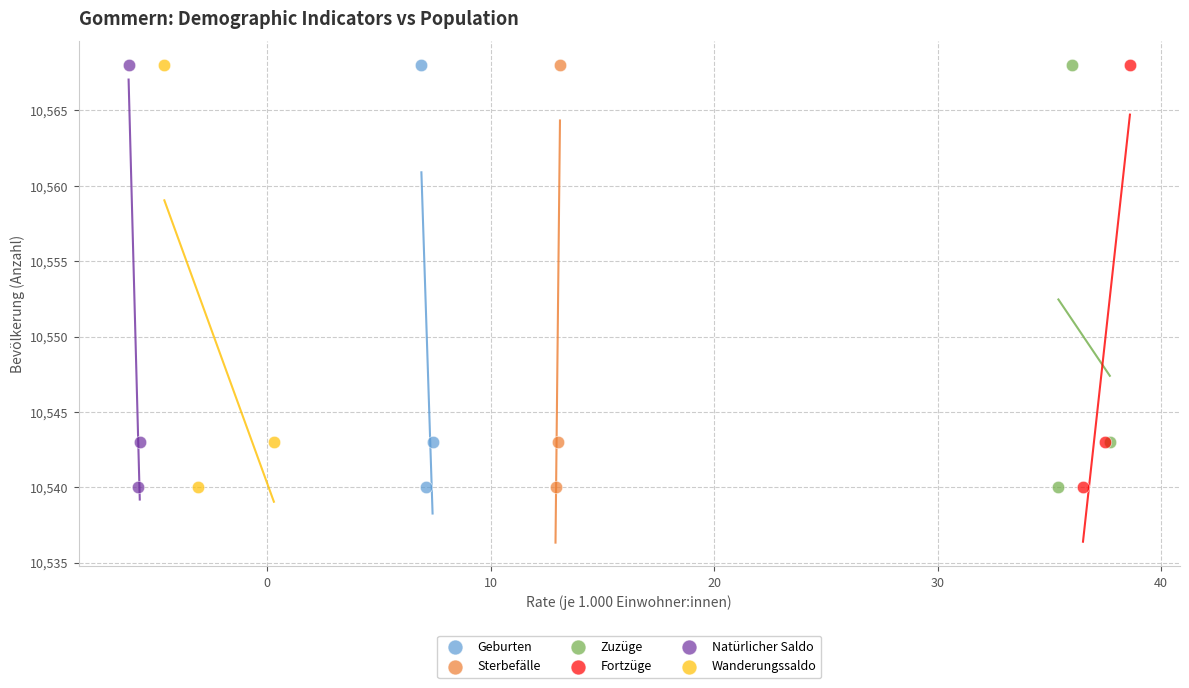

What are all the series names shown in the legend?

Geburten, Sterbefälle, Zuzüge, Fortzüge, Natürlicher Saldo, Wanderungssaldo